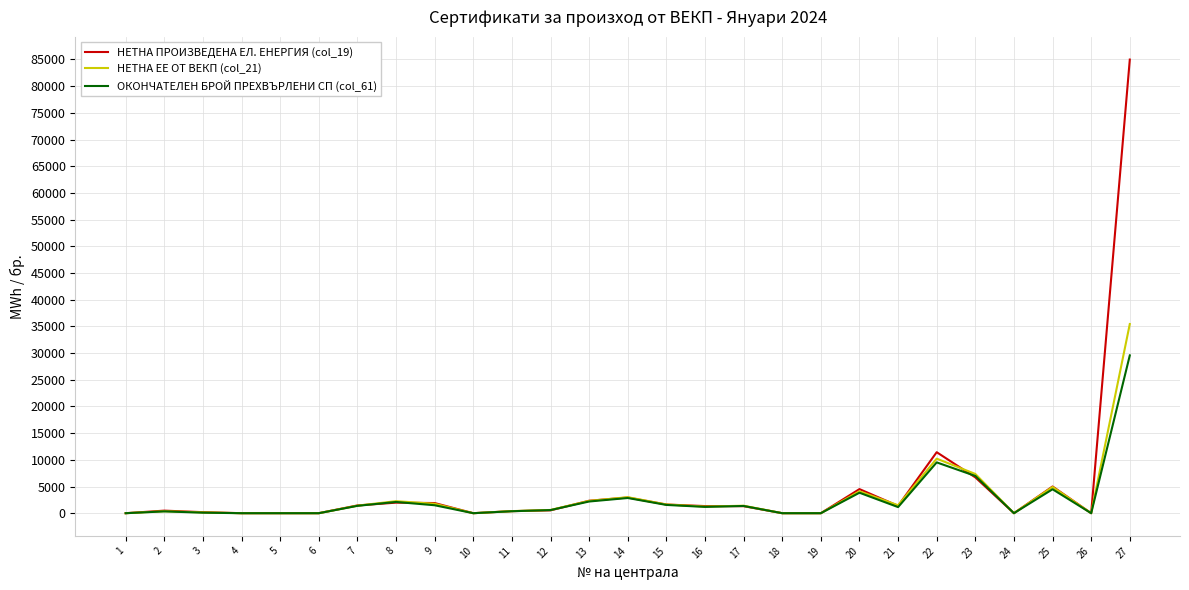

Which series has the widest spread of values?

НЕТНА ПРОИЗВЕДЕНА ЕЛ. ЕНЕРГИЯ (col_19)